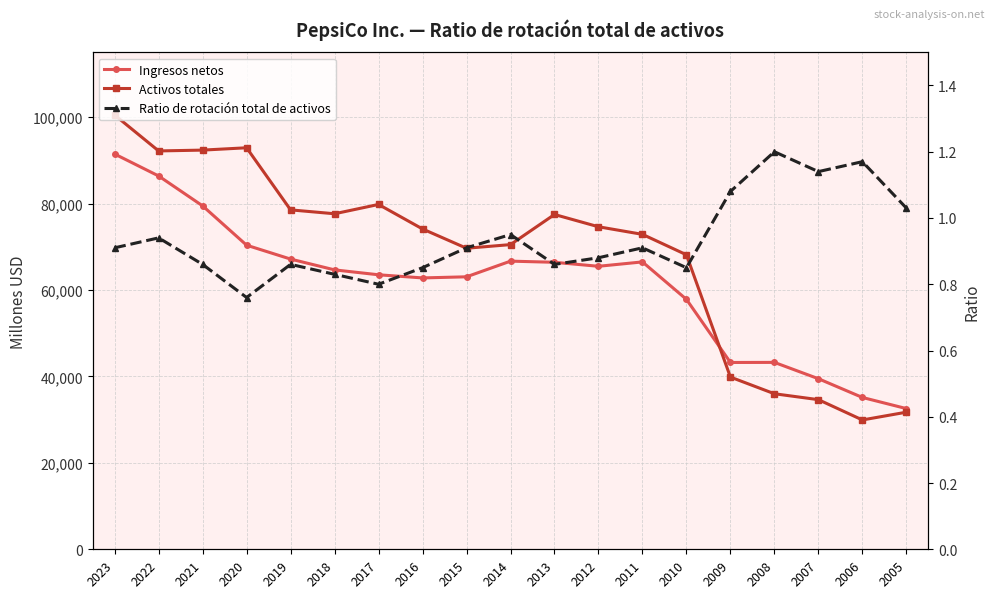

Where does the Activos totales series first go above 74129?

2023